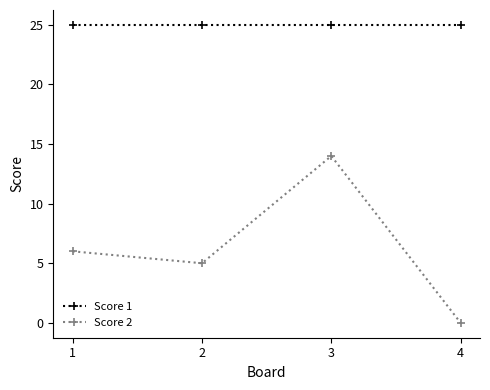

Which series has the largest range (max minus min)?

Score 2